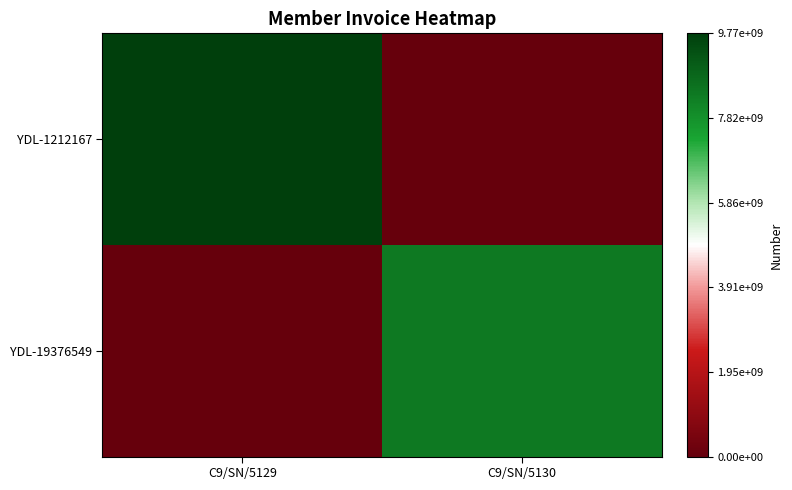

List the series in order of their overall mean, lowest first.

YDL-19376549, YDL-1212167